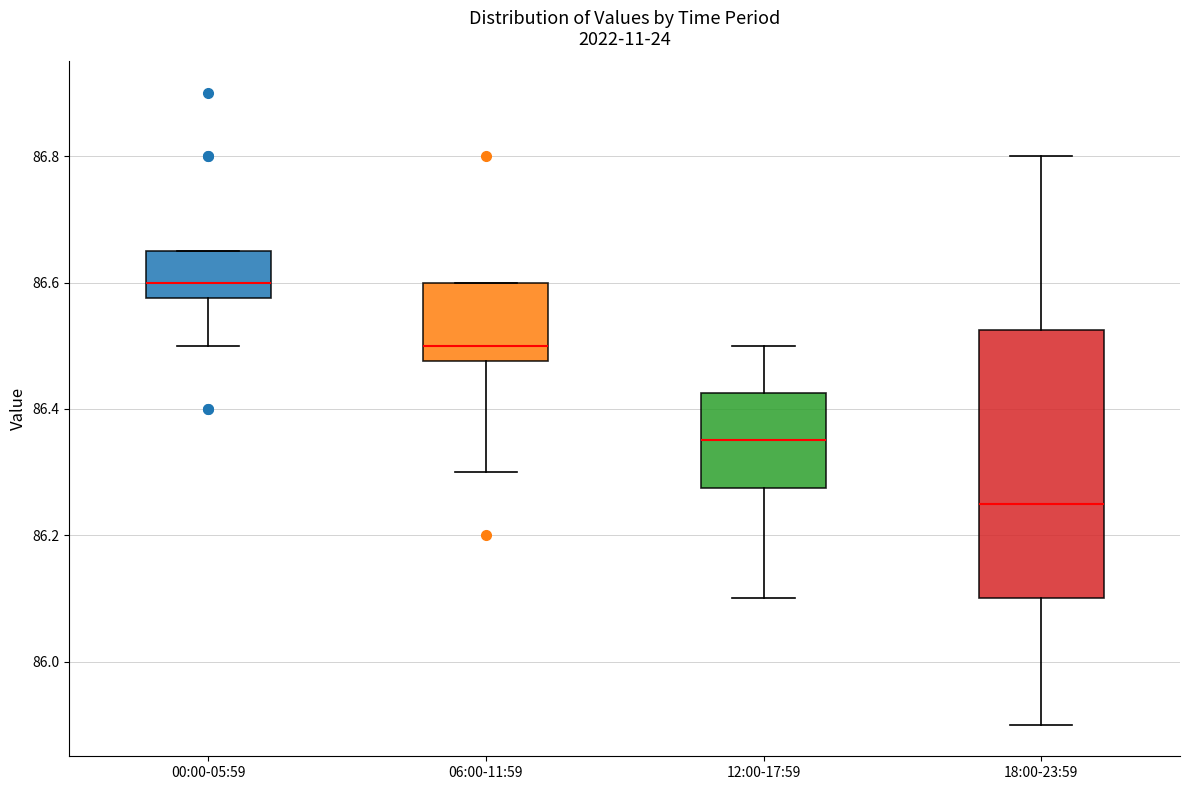

Which box is the tallest, from its lower edge to its upper edge?

18:00-23:59